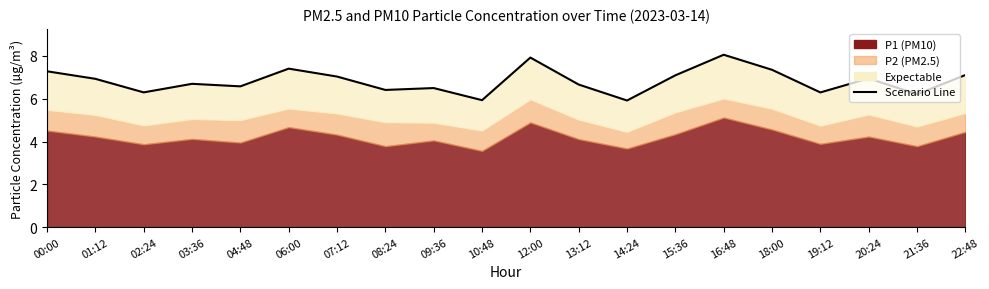

What is the label of the 10th point from the right?

12:00